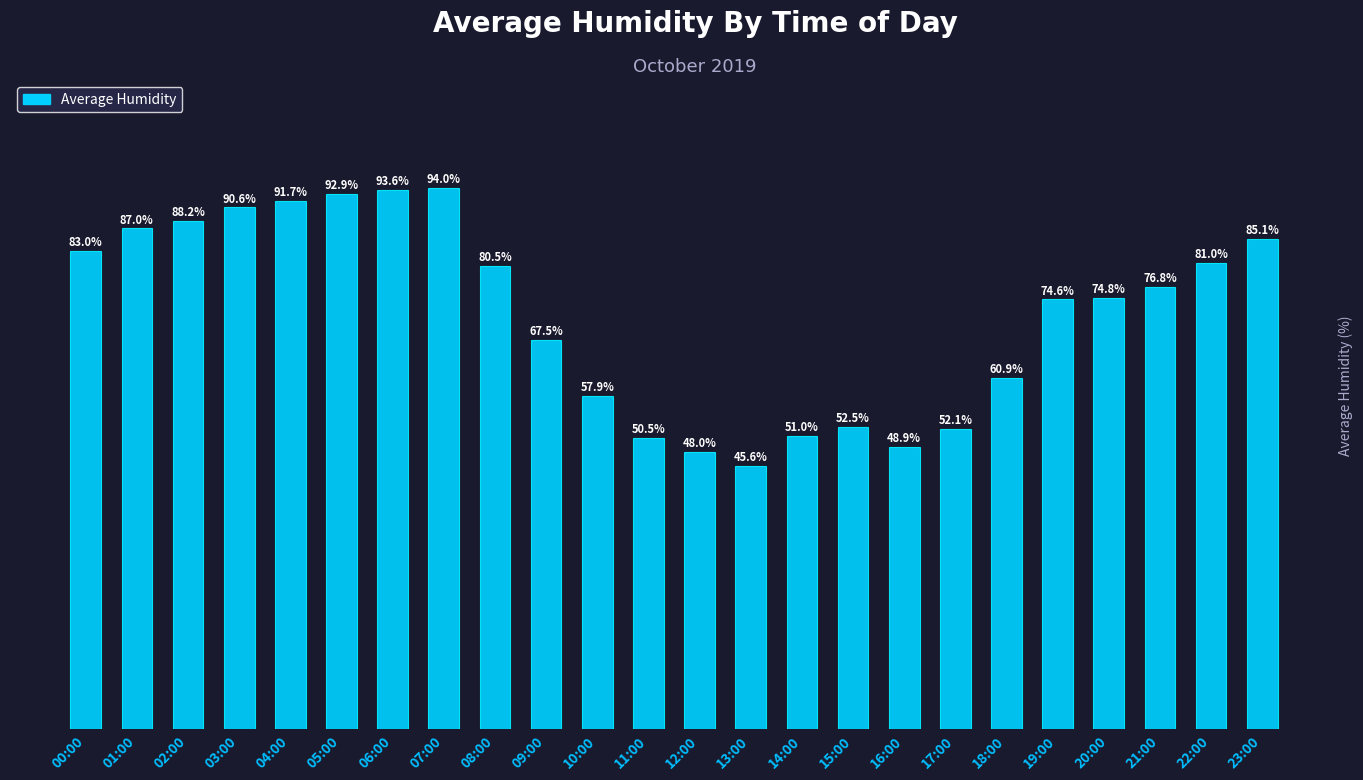

At which label is the value closest to 69?

09:00